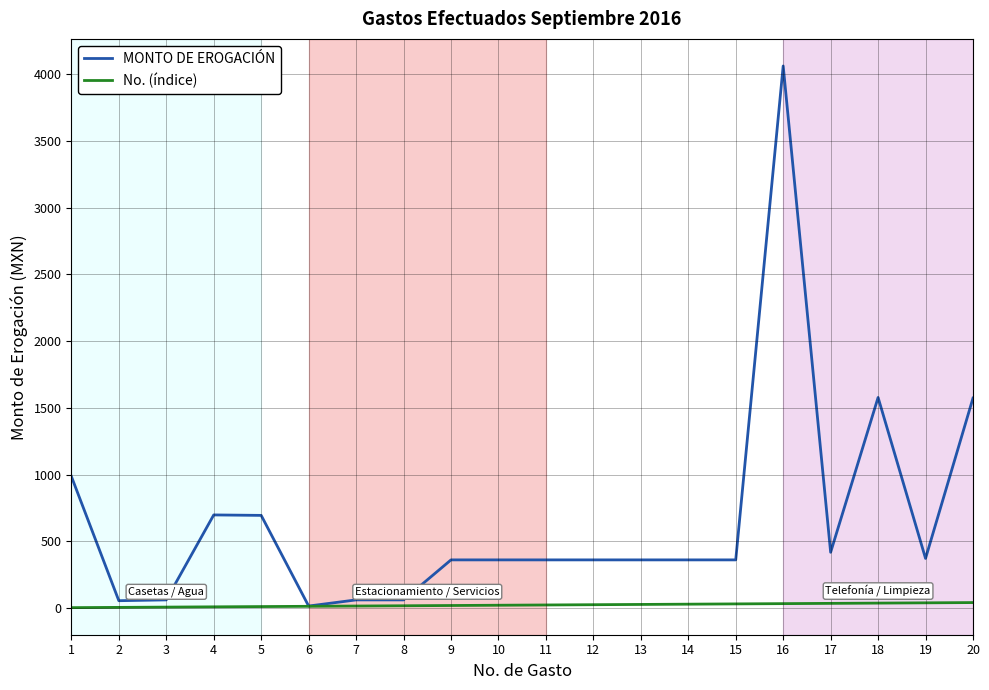

At 13, list the series in order from smallest to largest.

No. (índice), MONTO DE EROGACIÓN